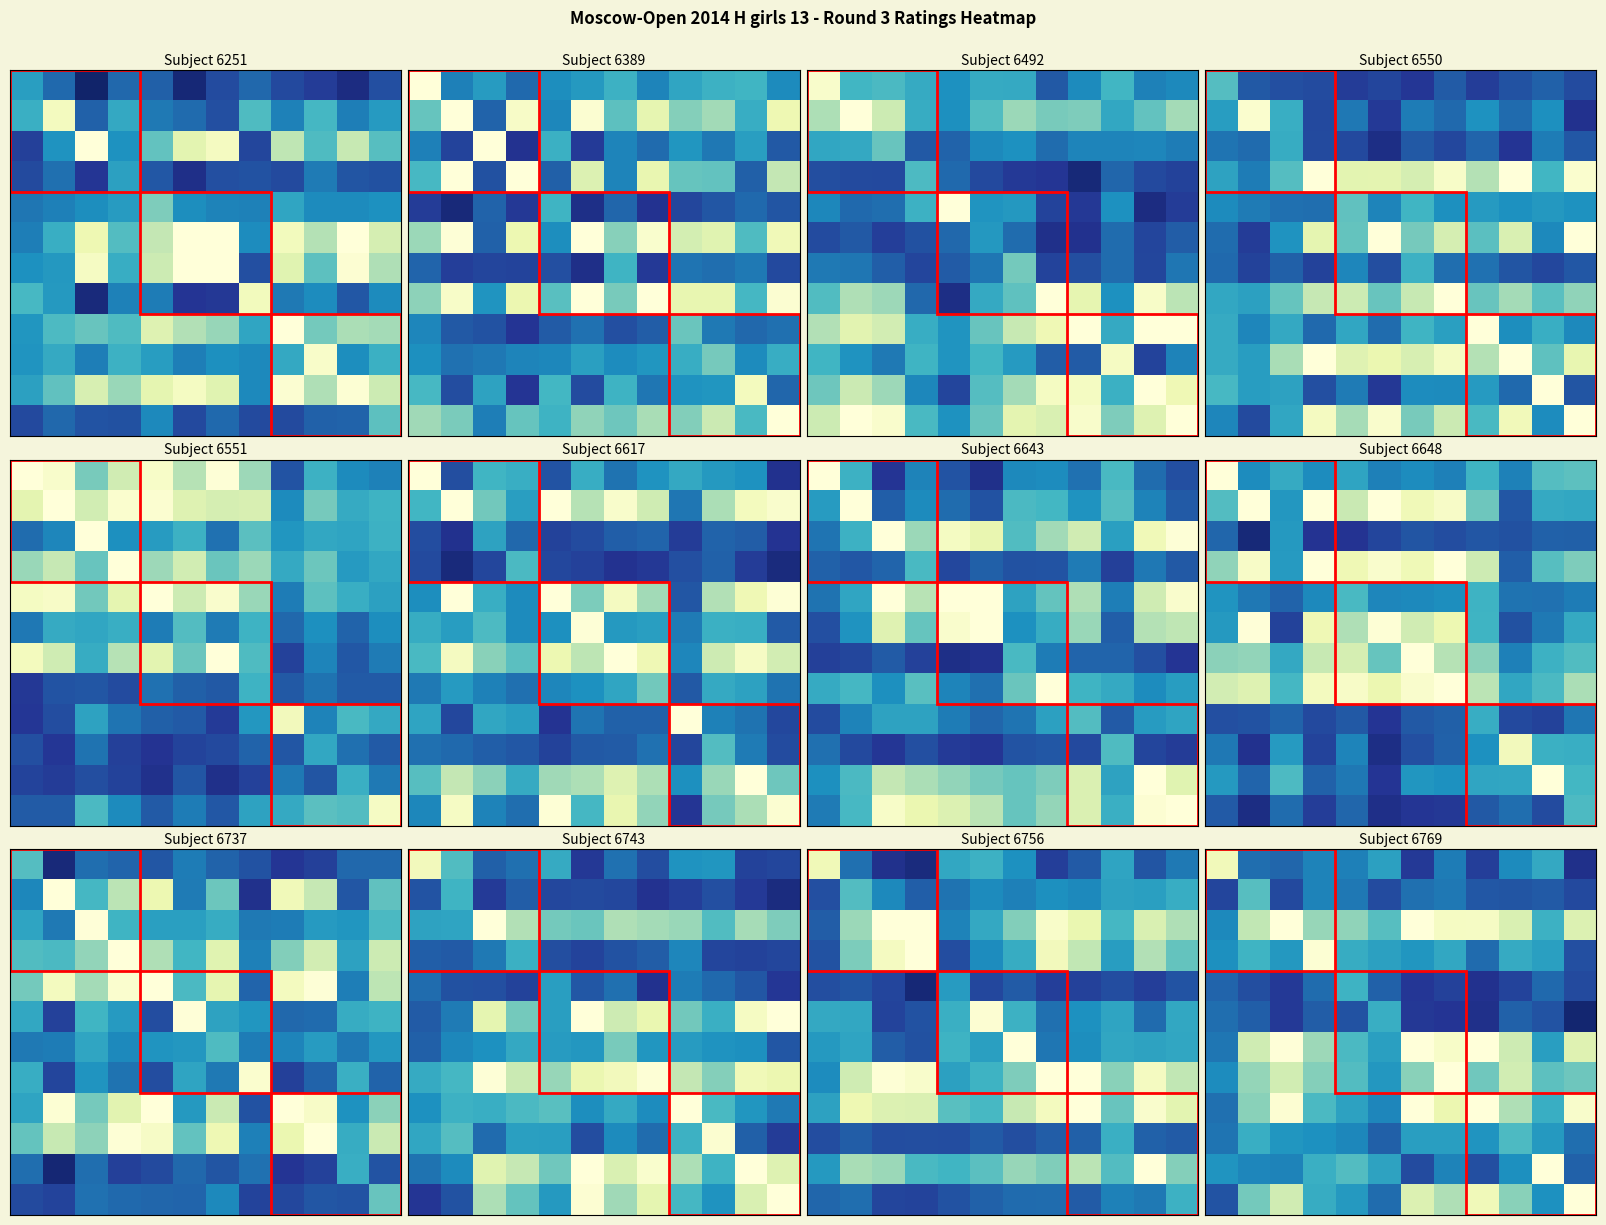

What is the greatest value displayed?

1.0